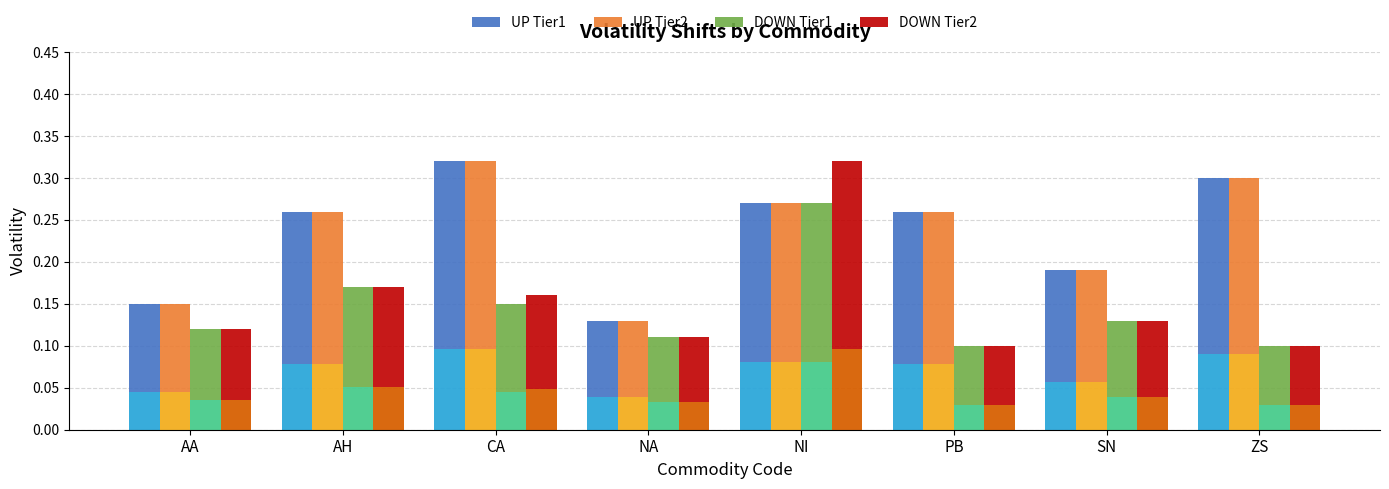

What is the label of the 3rd bar from the right?

PB